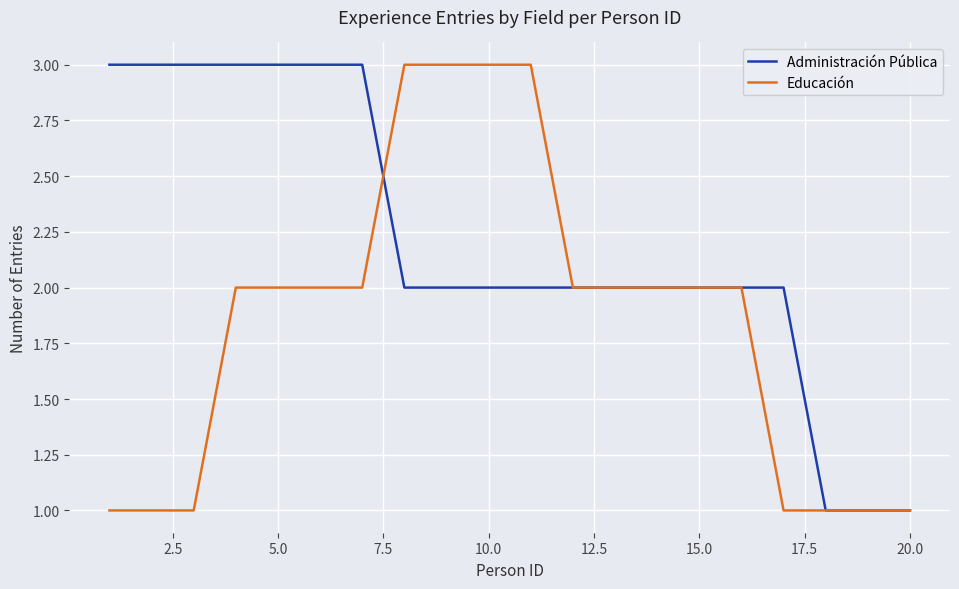

What is the maximum value shown in the chart?

3